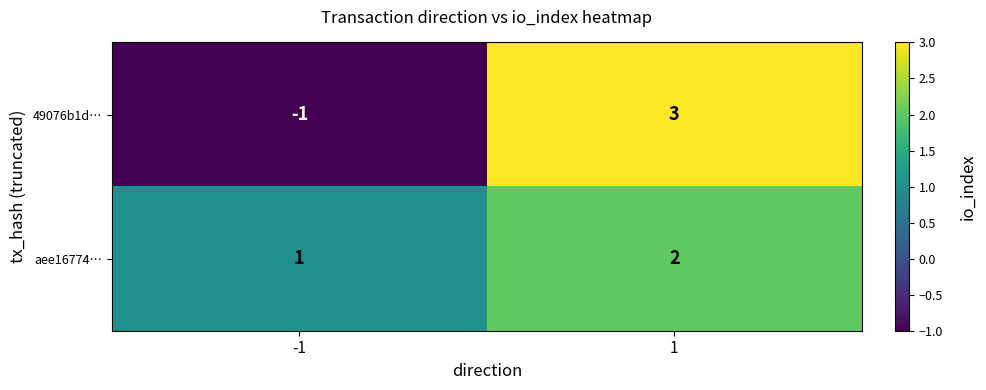

What is the smallest value displayed?

-1